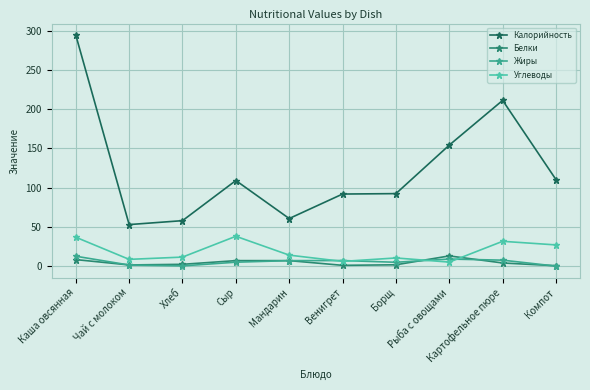

In Углеводы, how many points are lower than both neighbors (excluding endpoints)?

3